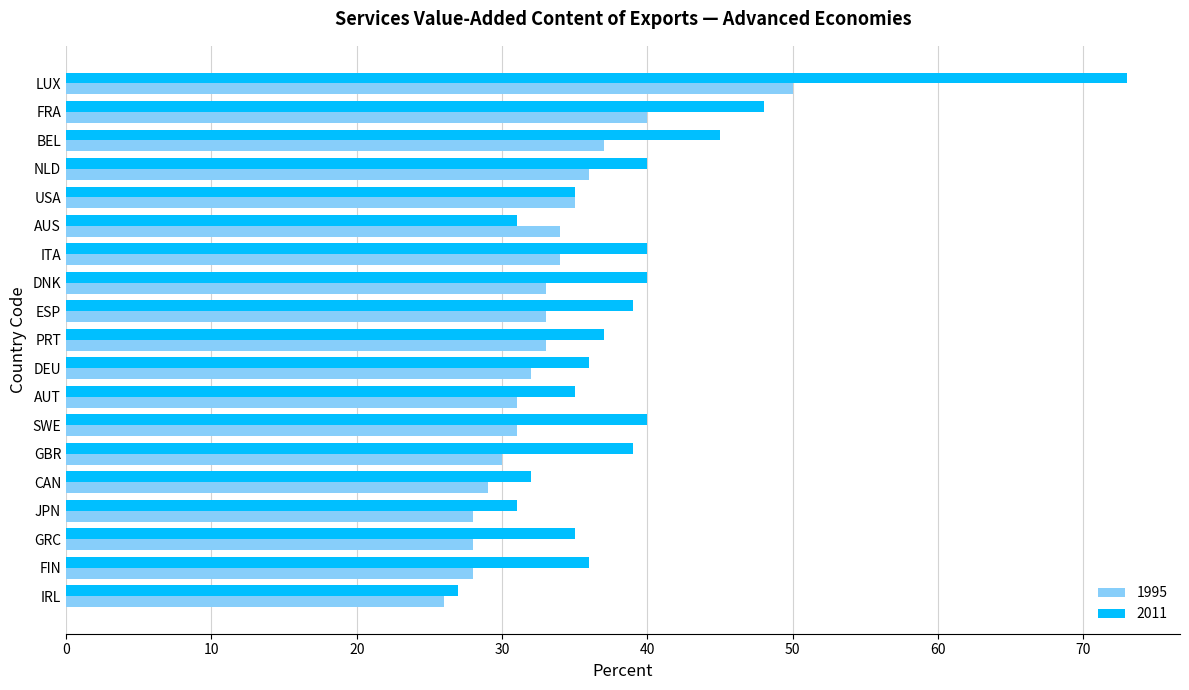

What is the difference between the second highest and second lowest values in the 1995 series?

12